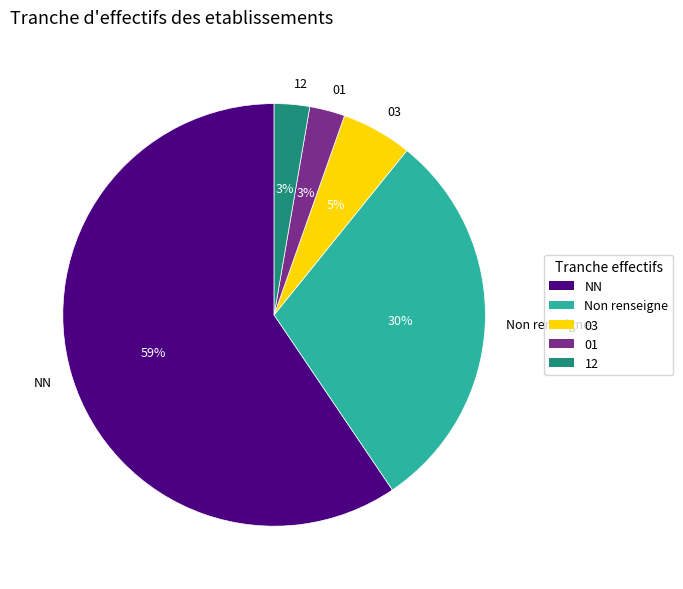

What is the largest slice in the pie chart?

NN